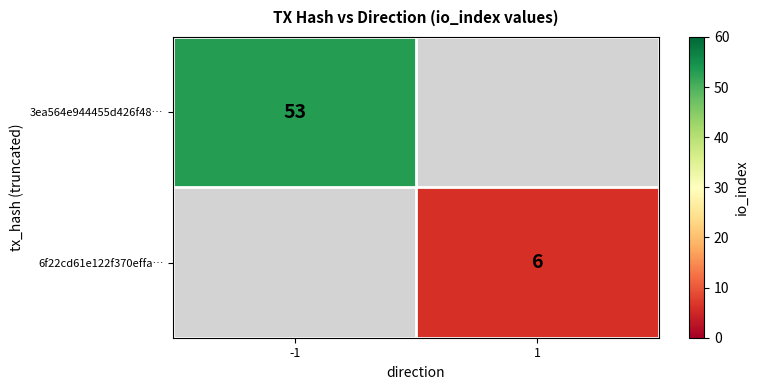

At how many categories does at least one series exceed 33?

1